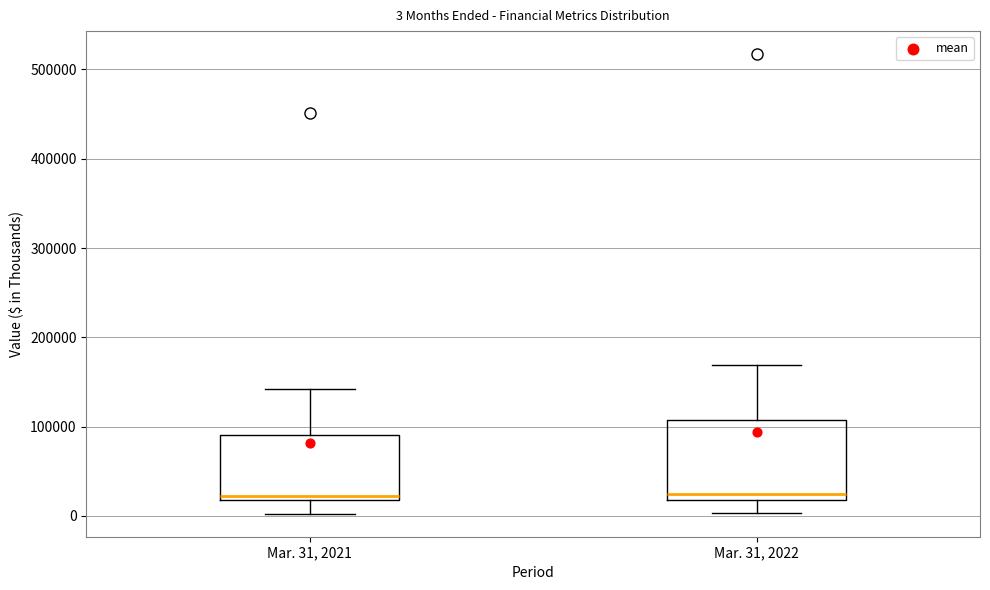

Which box is the tallest, from its lower edge to its upper edge?

Mar. 31, 2022